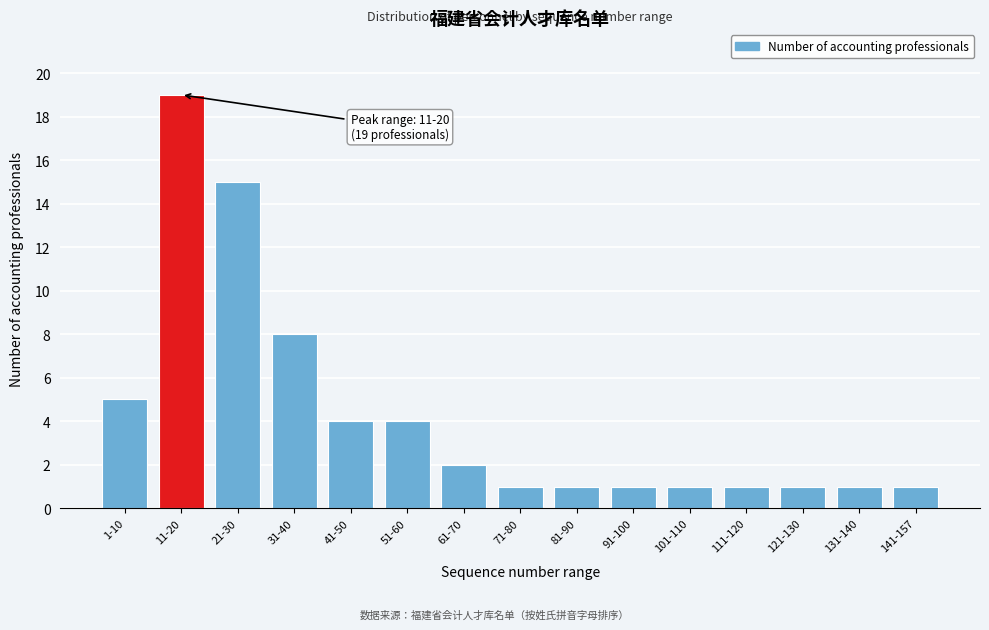

Reading left to right, what are all the values shown in this chart?

1-10=5	11-20=19	21-30=15	31-40=8	41-50=4	51-60=4	61-70=2	71-80=1	81-90=1	91-100=1	101-110=1	111-120=1	121-130=1	131-140=1	141-157=1